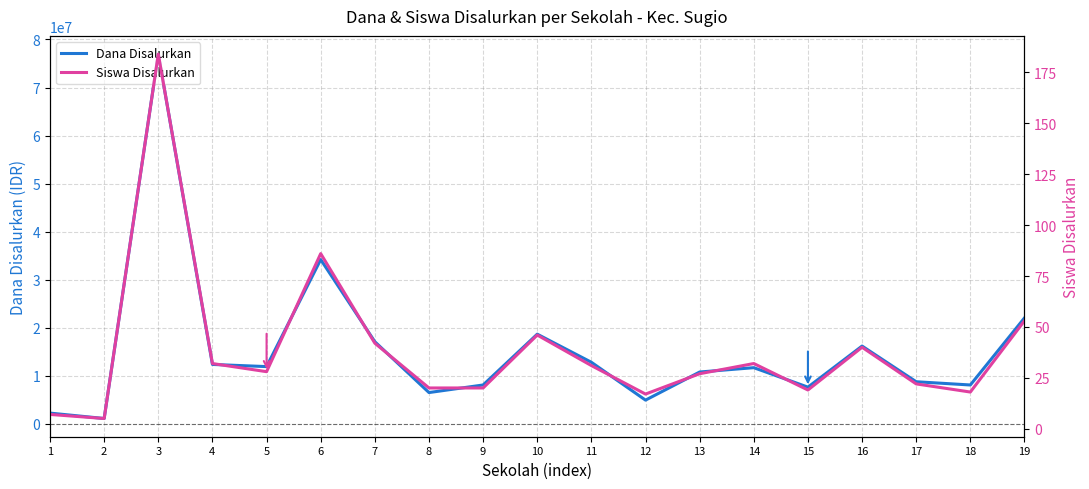

At which label is Dana Disalurkan closest to 39037500?

6